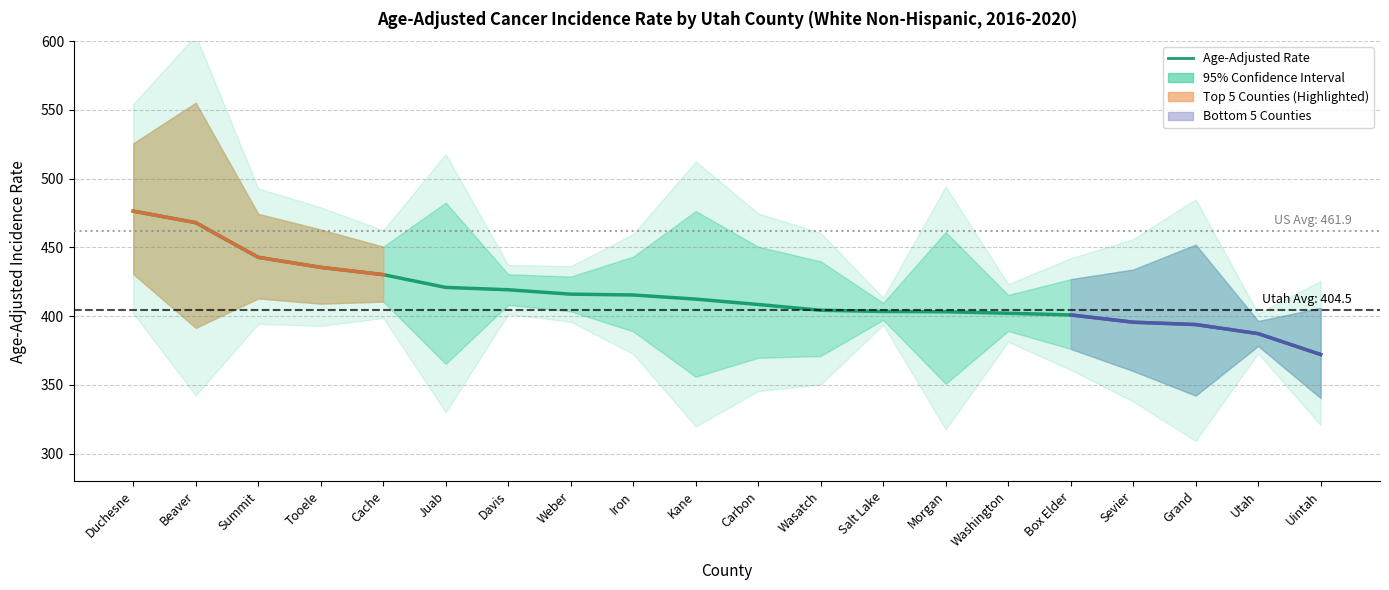

Reading right to left, what are all the values shown in this chart?

372.1	387.3	393.9	395.6	400.9	402.1	403.2	403.4	404.3	408.5	412.4	415.4	416.0	419.2	420.9	430.2	435.5	442.8	468.0	476.4